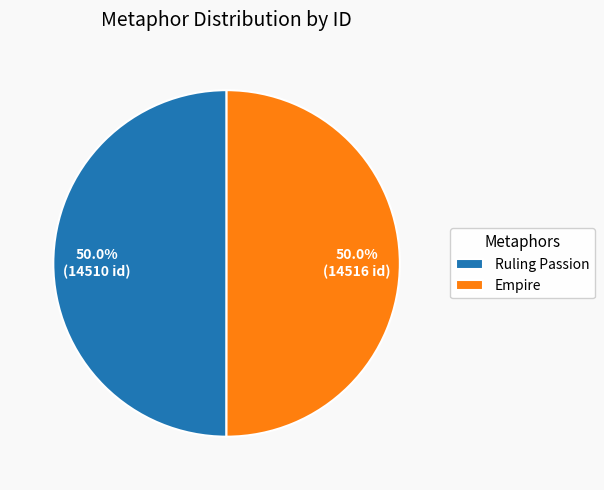

Count the number of slices in the pie.

2